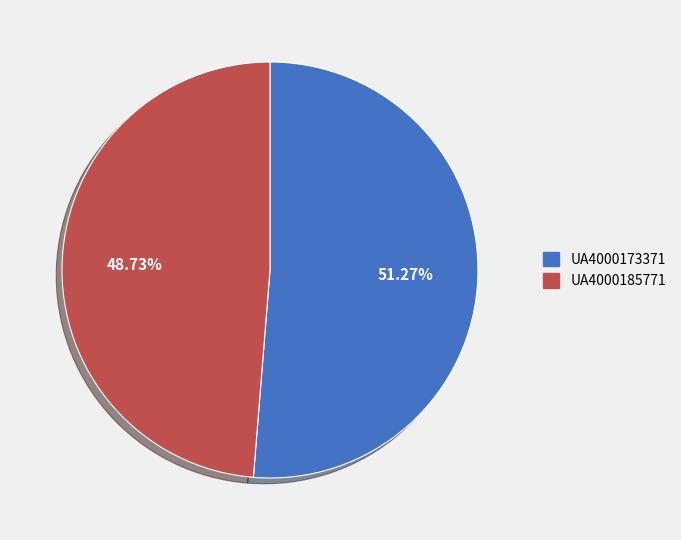

Is the sum of UA4000185771 and UA4000173371 greater than half?

Yes